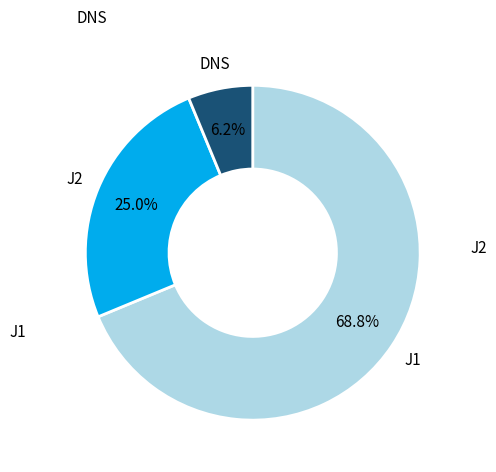

Is there any slice that represents more than half of the pie?

Yes